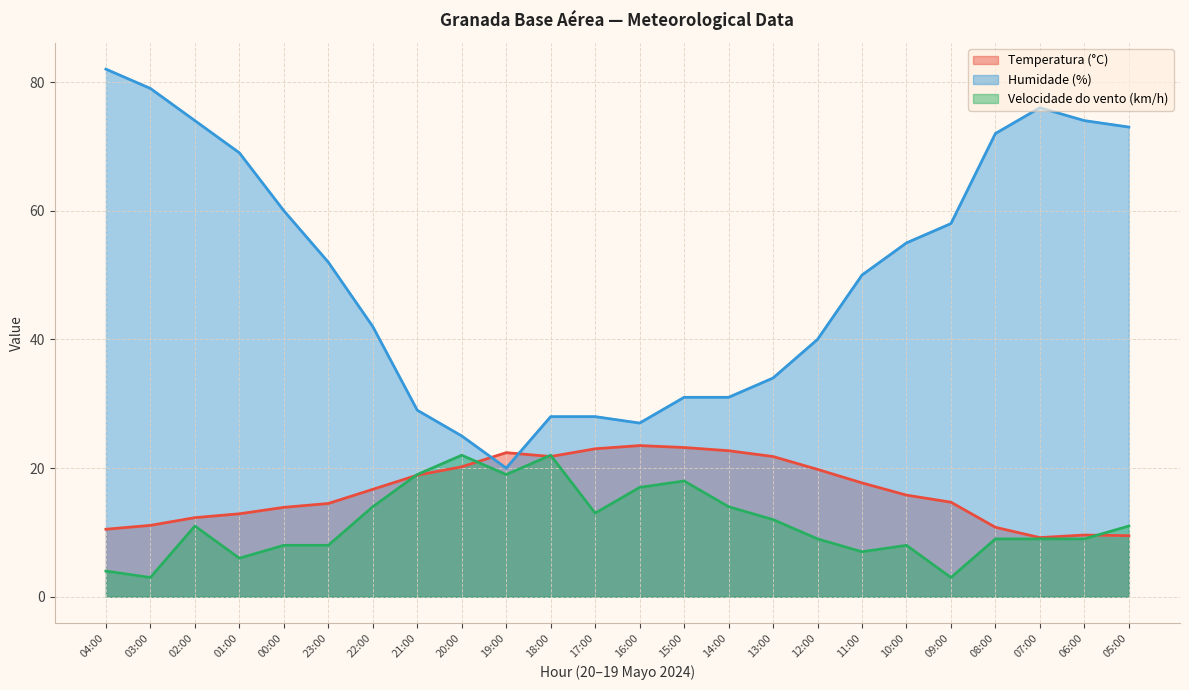

Which series has the largest total across all categories?

Humidade (%)